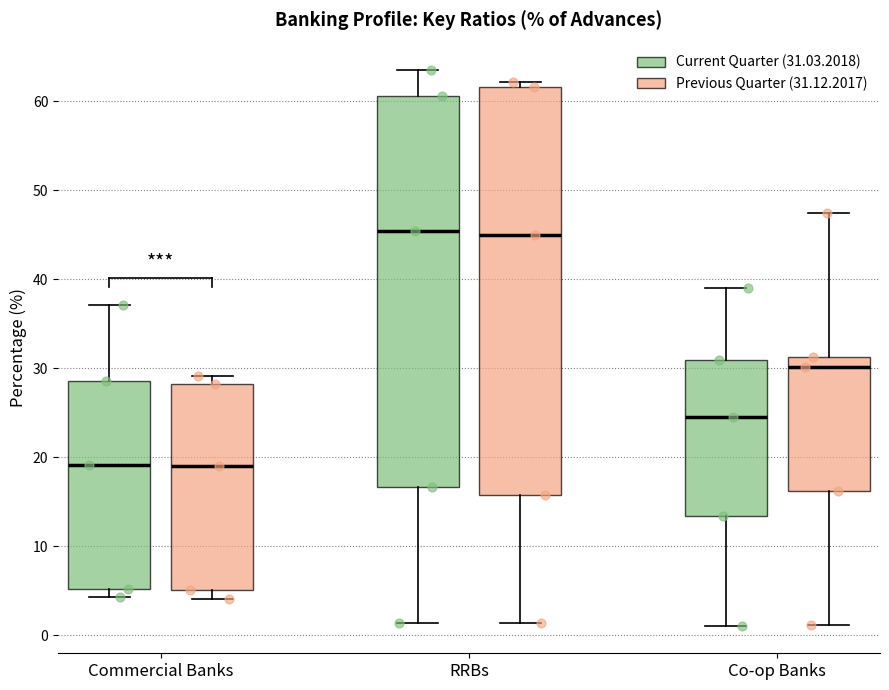

Where is the lower edge of the box for Commercial Banks (Previous Quarter (31.12.2017)) on the y-axis? The values are not printed on the chart, so give them approximately, as read against the axis.

5